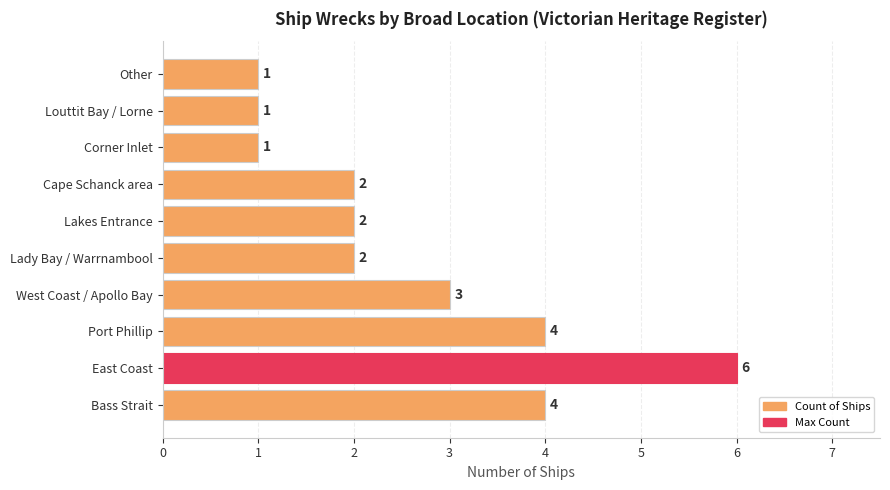

The chart shows a value of 1 at Corner Inlet. True or false?

True